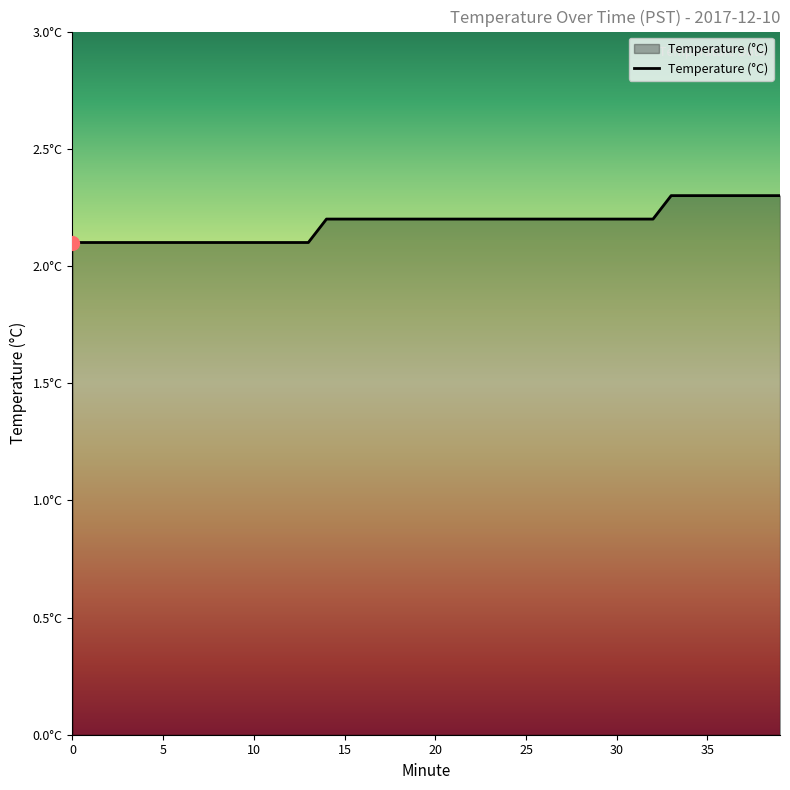

Does the chart have visible grid lines?

No